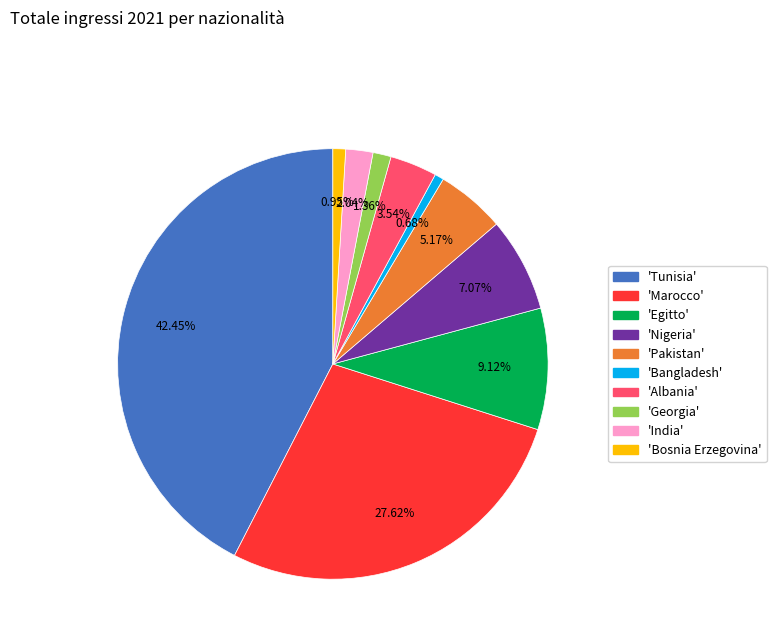

Is there any slice that represents more than half of the pie?

No